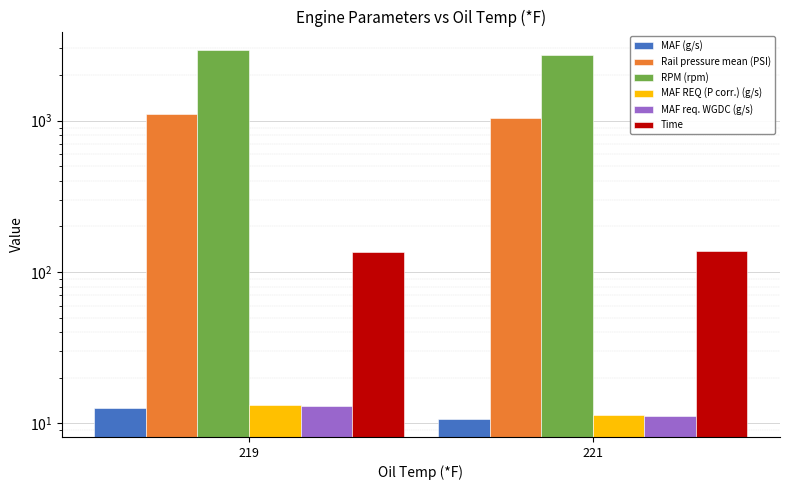

Which series changed the most between 219 and 221?

RPM (rpm)